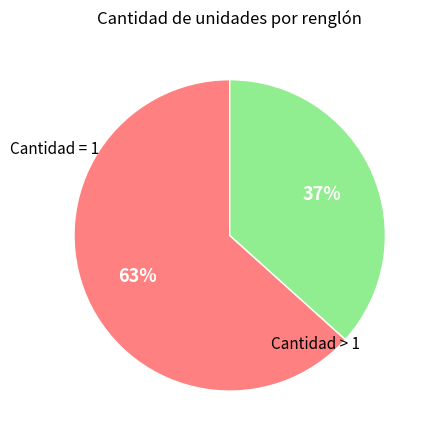

To the nearest percent, what is the average slice percentage?

50%